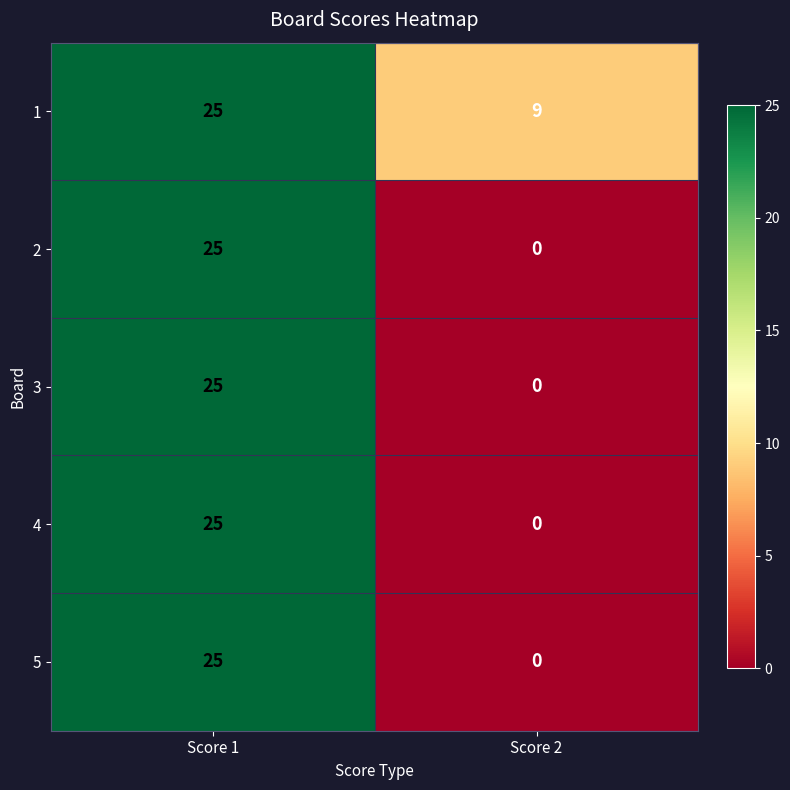

Rank the categories by 5 value from lowest to highest.

Score 2, Score 1